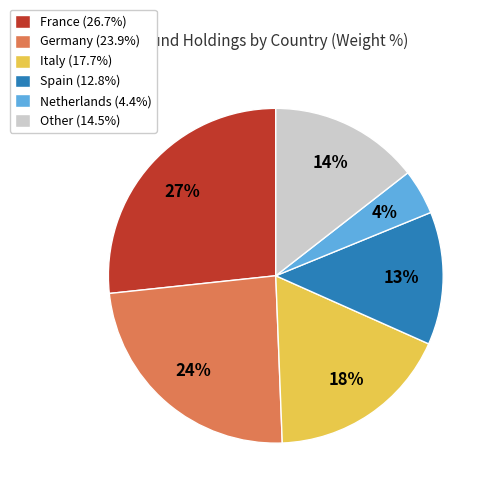

What is the ratio of the value at Spain (12.8%) to the value at France (26.7%)?

0.5